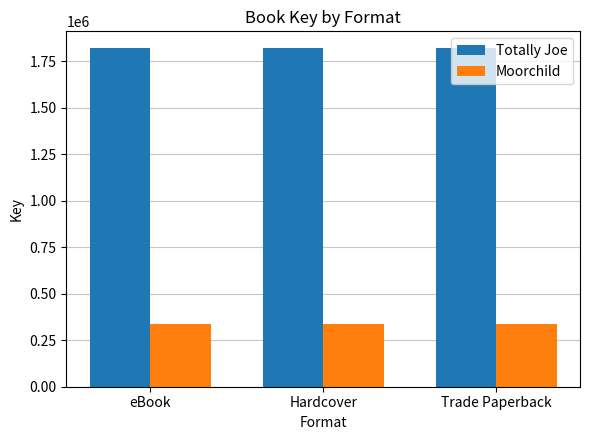

List the series in order of their peak value, highest first.

Totally Joe, Moorchild